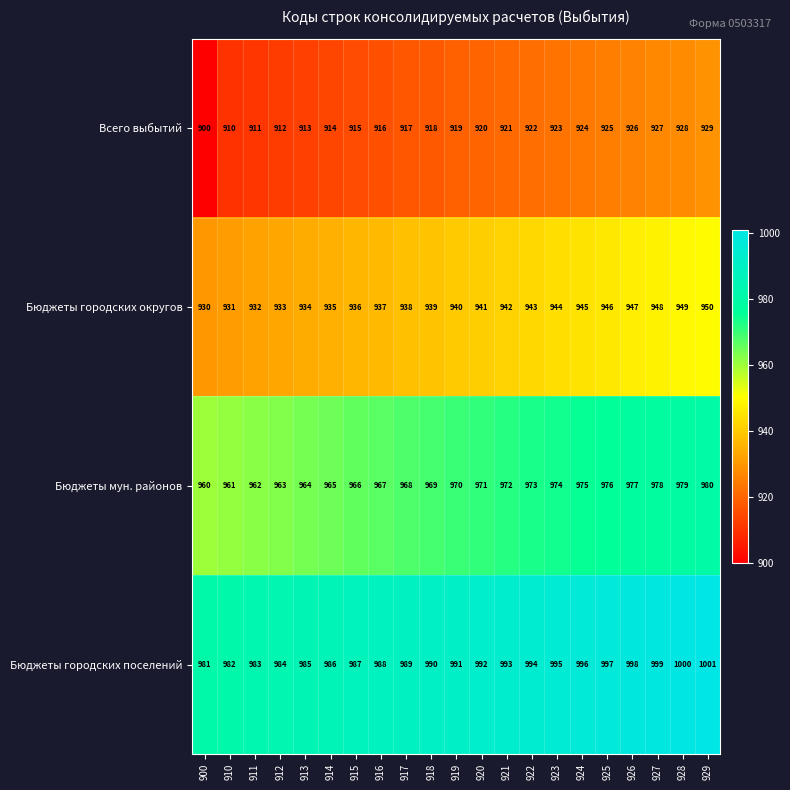

Which series has the largest range (max minus min)?

Всего выбытий